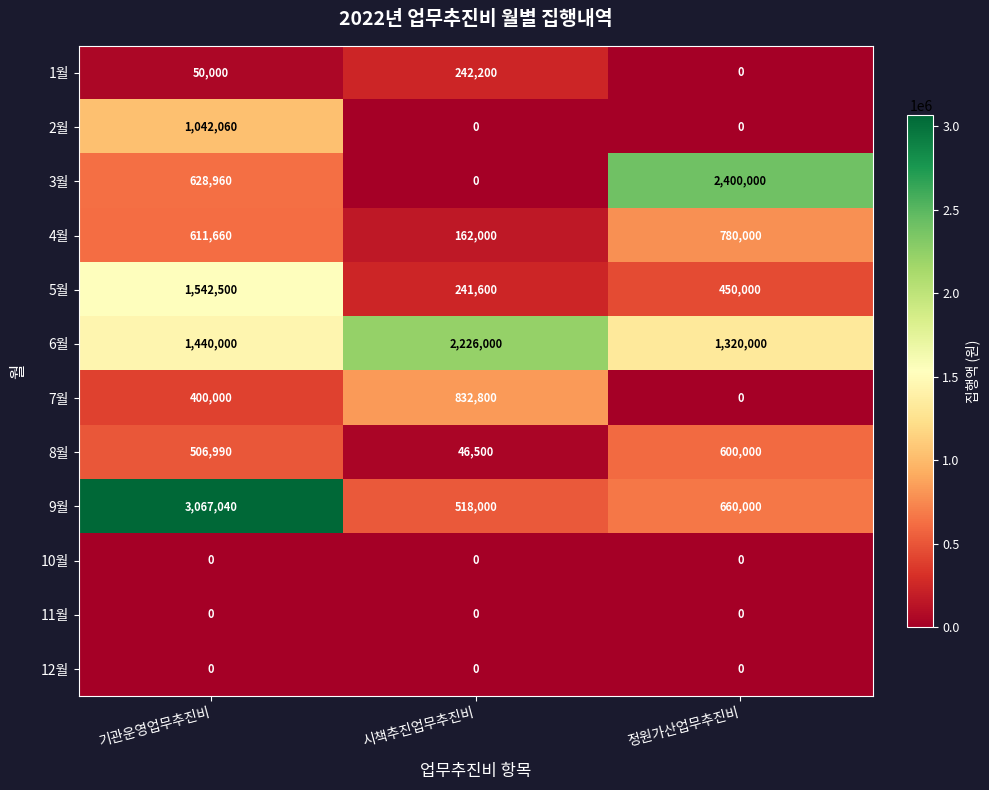

Count the number of data series in this chart.

12